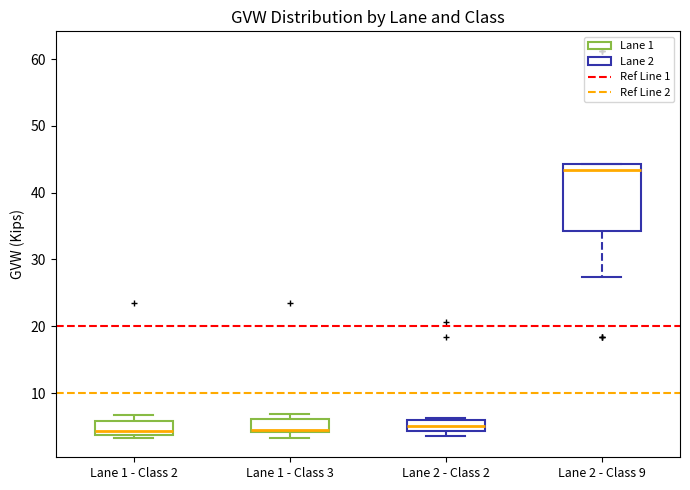

Which box's median line is the highest?

Lane 2 - Class 9